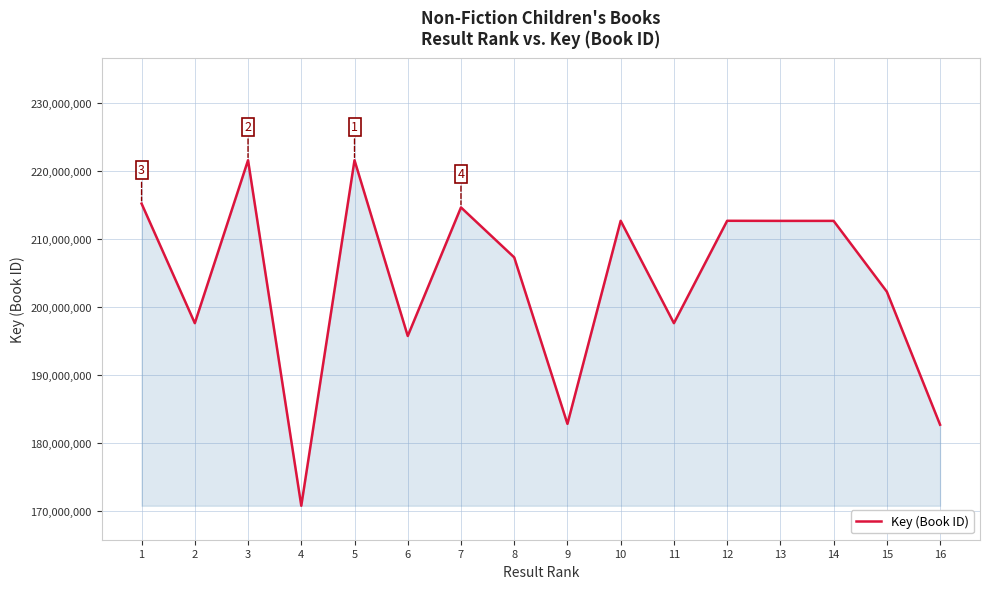

What is the greatest value displayed?

221567586